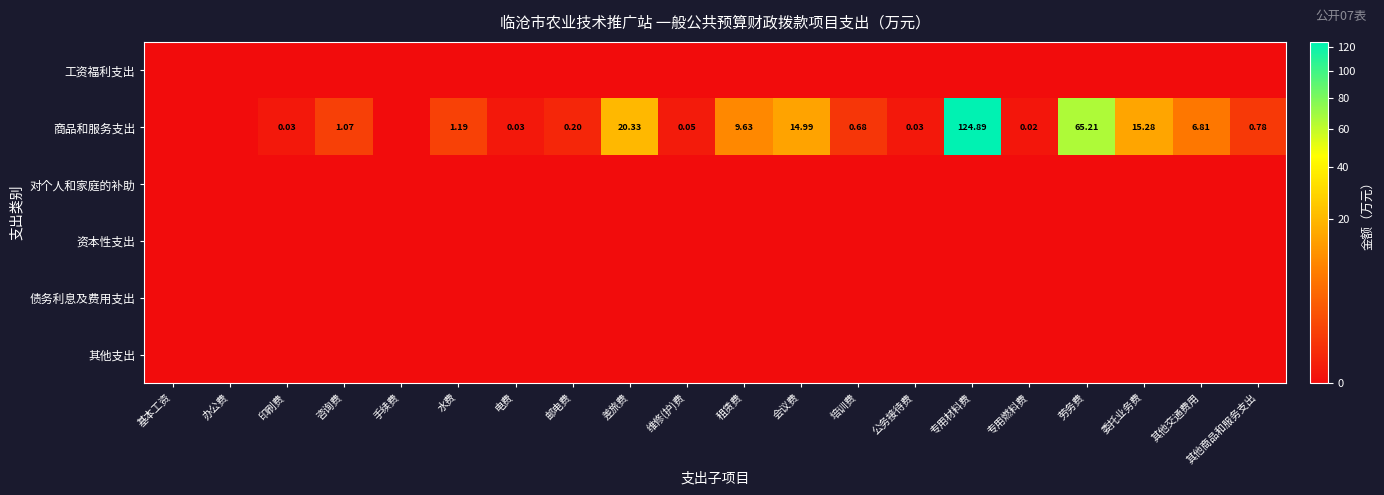

Which series has the widest spread of values?

商品和服务支出